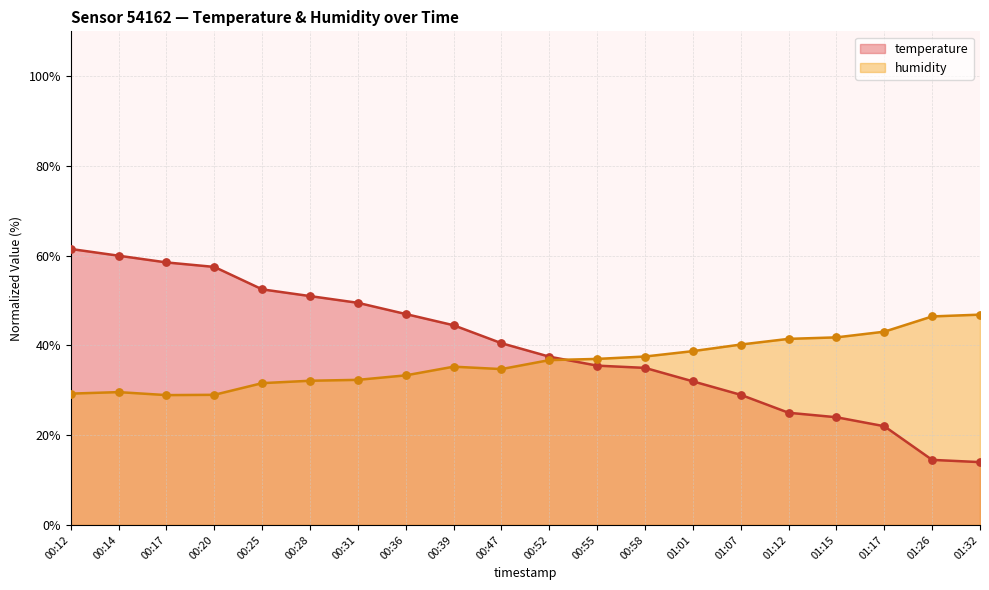

What is the total value across all series at 00:36?

80.3